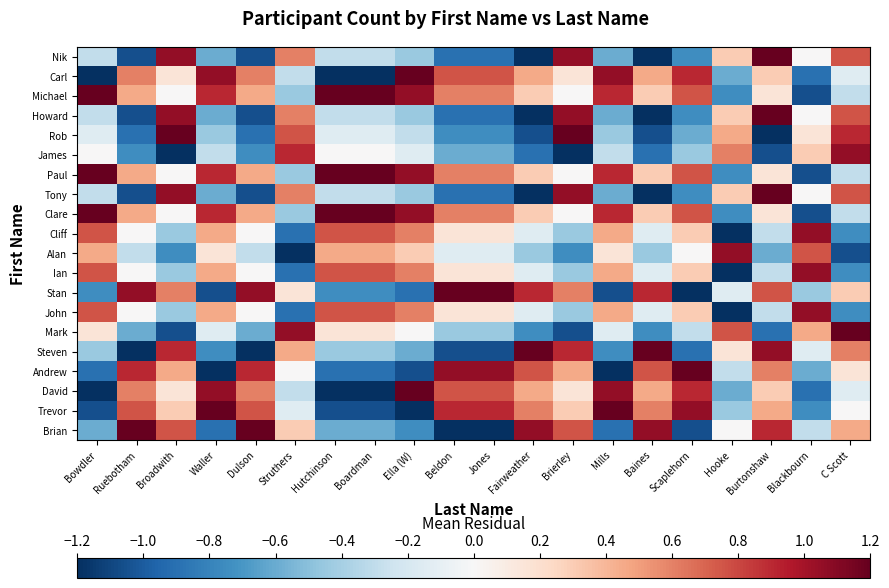

What is the minimum value shown in the chart?

-1.2